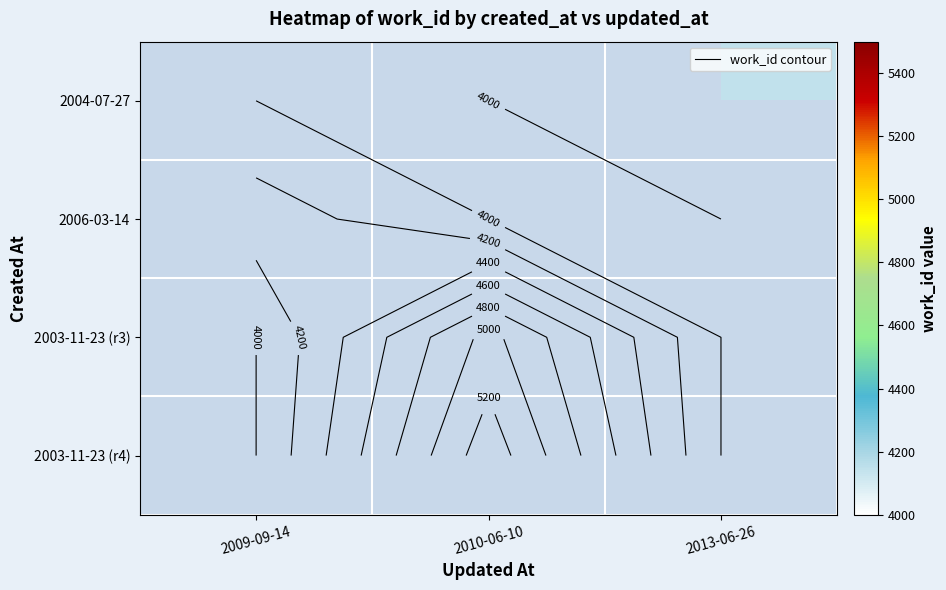

The 2004-07-27 series shows 4141.0 at 2013-06-26. True or false?

True